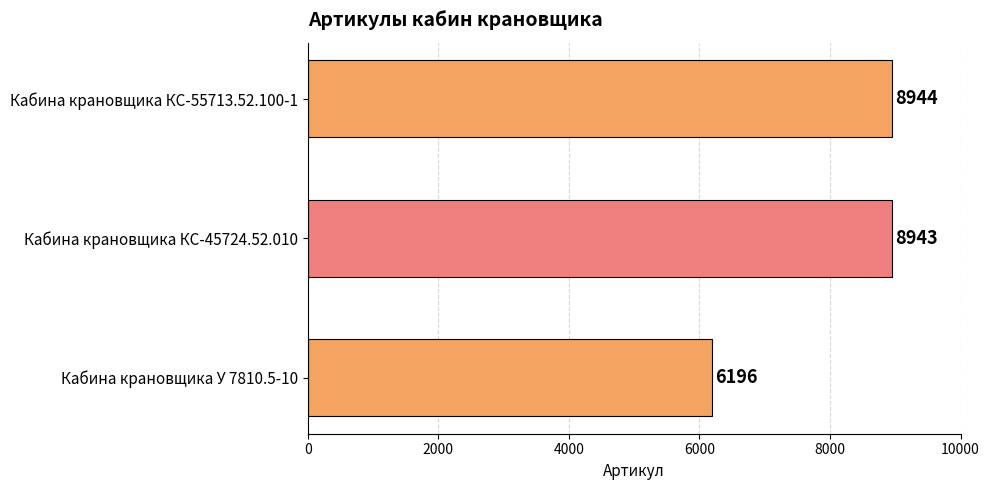

List the labels in order of value, smallest first.

Кабина крановщика У 7810.5-10, Кабина крановщика КС-45724.52.010, Кабина крановщика КС-55713.52.100-1